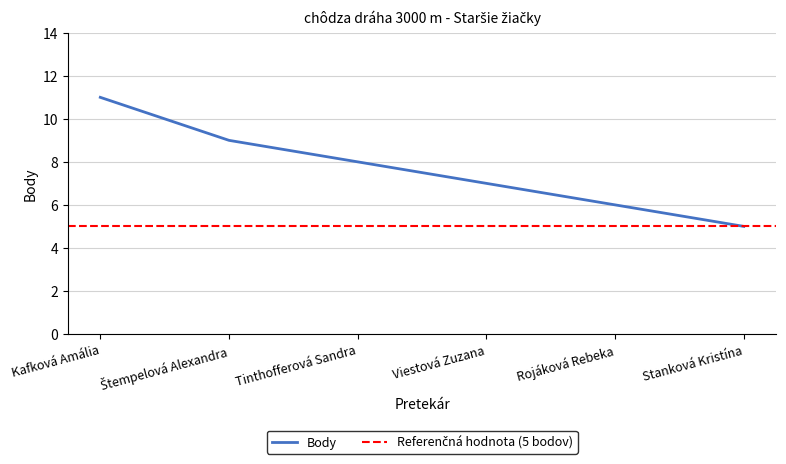

Does the chart display data point markers on the line(s)?

No